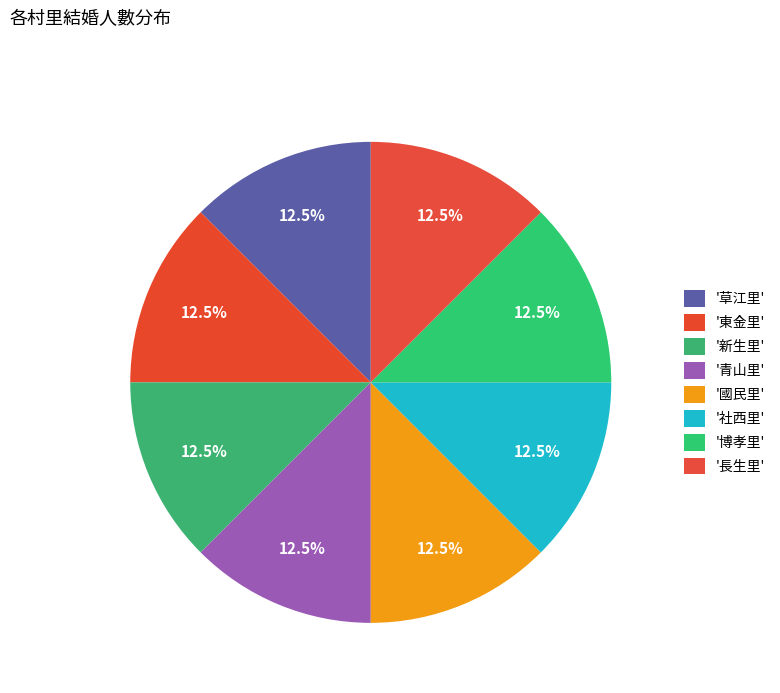

How many segments does this pie chart have?

8